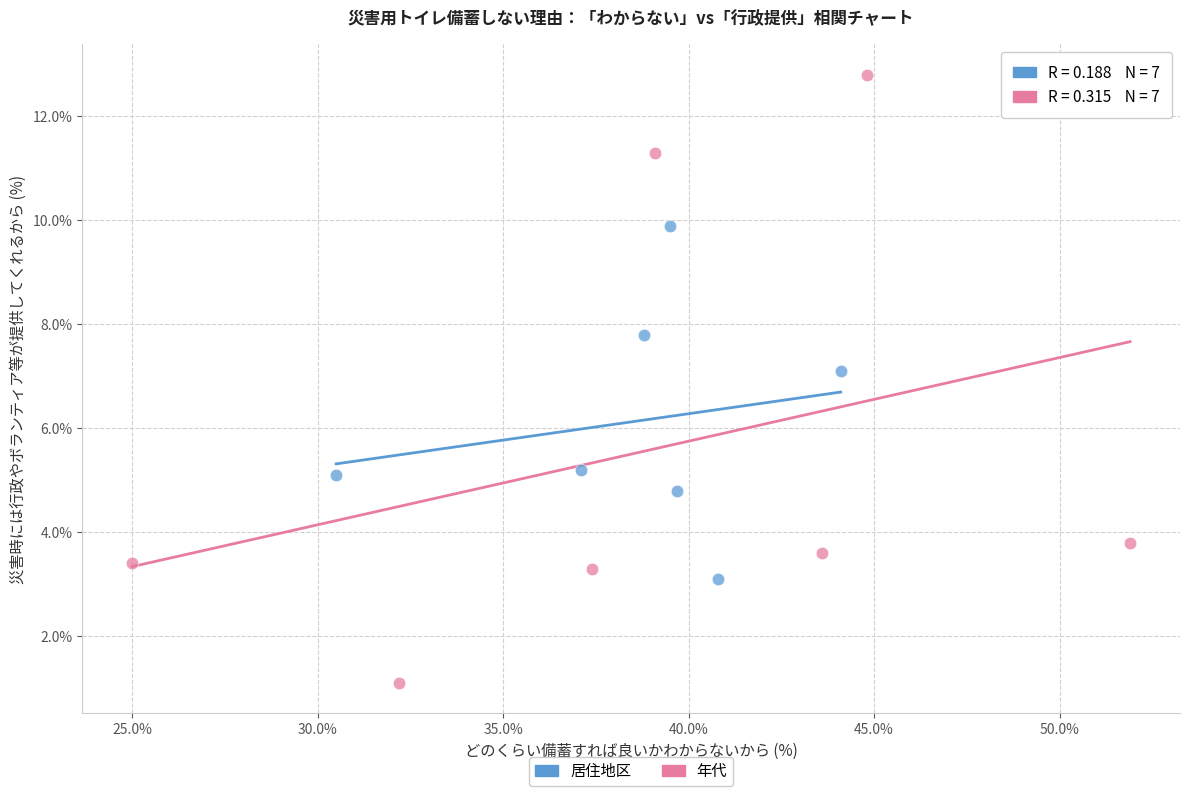

Which series reaches the minimum Y coordinate?

年代